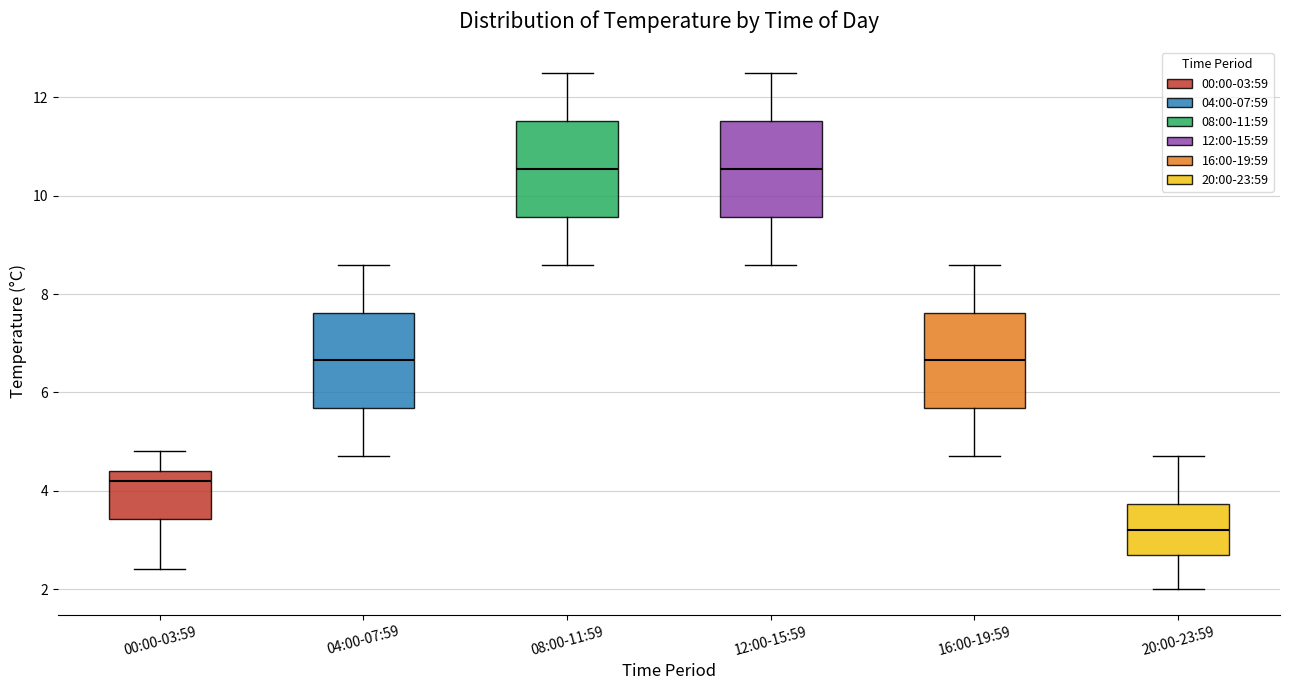

Reading left to right, read every box against the y-axis: the position of its median line, the range the box covers, and the ends of its whiskers. The values are not printed on the chart, so give them approximately, as read against the axis.

00:00-03:59: median 4.2, box 3.4 to 4.4, whiskers 2.4 to 4.8
04:00-07:59: median 6.6, box 5.6 to 7.6, whiskers 4.8 to 8.6
08:00-11:59: median 10.6, box 9.6 to 11.6, whiskers 8.6 to 12.6
12:00-15:59: median 10.6, box 9.6 to 11.6, whiskers 8.6 to 12.6
16:00-19:59: median 6.6, box 5.6 to 7.6, whiskers 4.8 to 8.6
20:00-23:59: median 3.2, box 2.8 to 3.8, whiskers 2.0 to 4.8